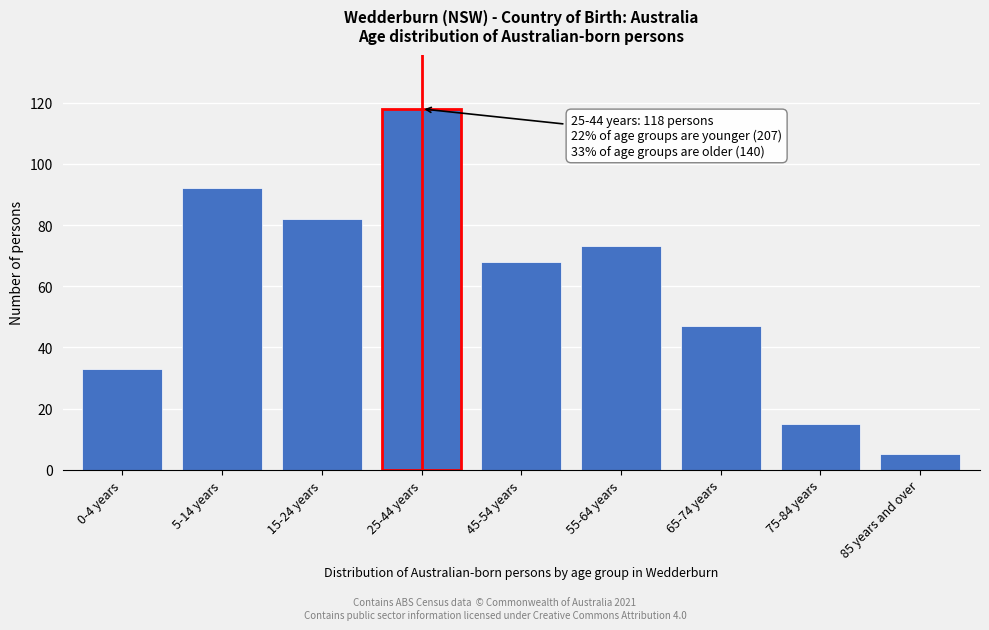

Reading left to right, what are all the values shown in this chart?

33	92	82	118	68	73	47	15	5